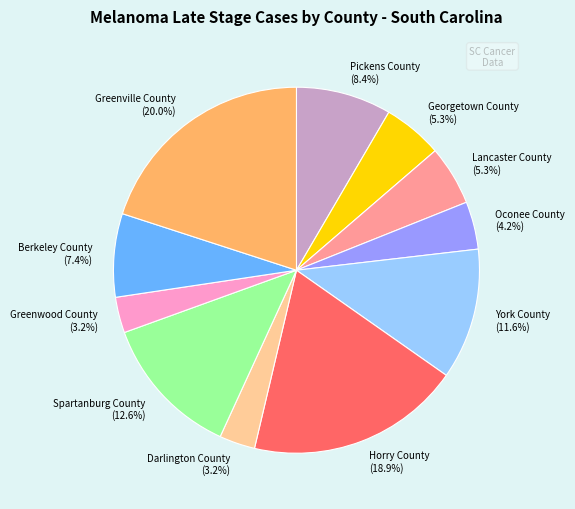

Which has a higher value, Oconee County or Lancaster County?

Lancaster County